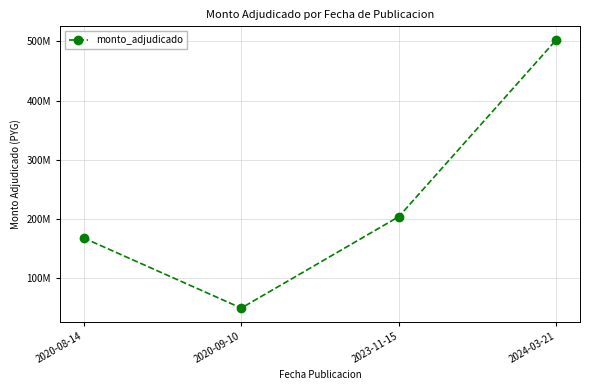

Does the chart have visible grid lines?

Yes